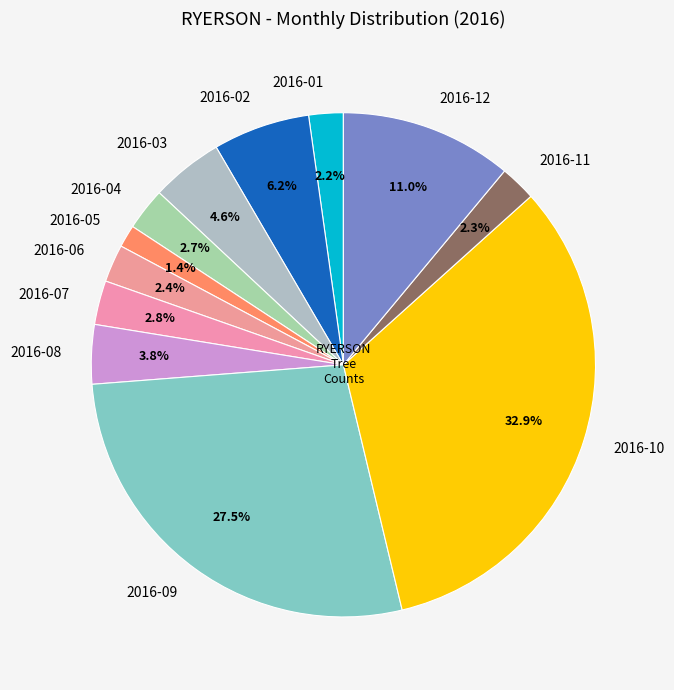

Does 2016-05 account for over 50% of the chart?

No